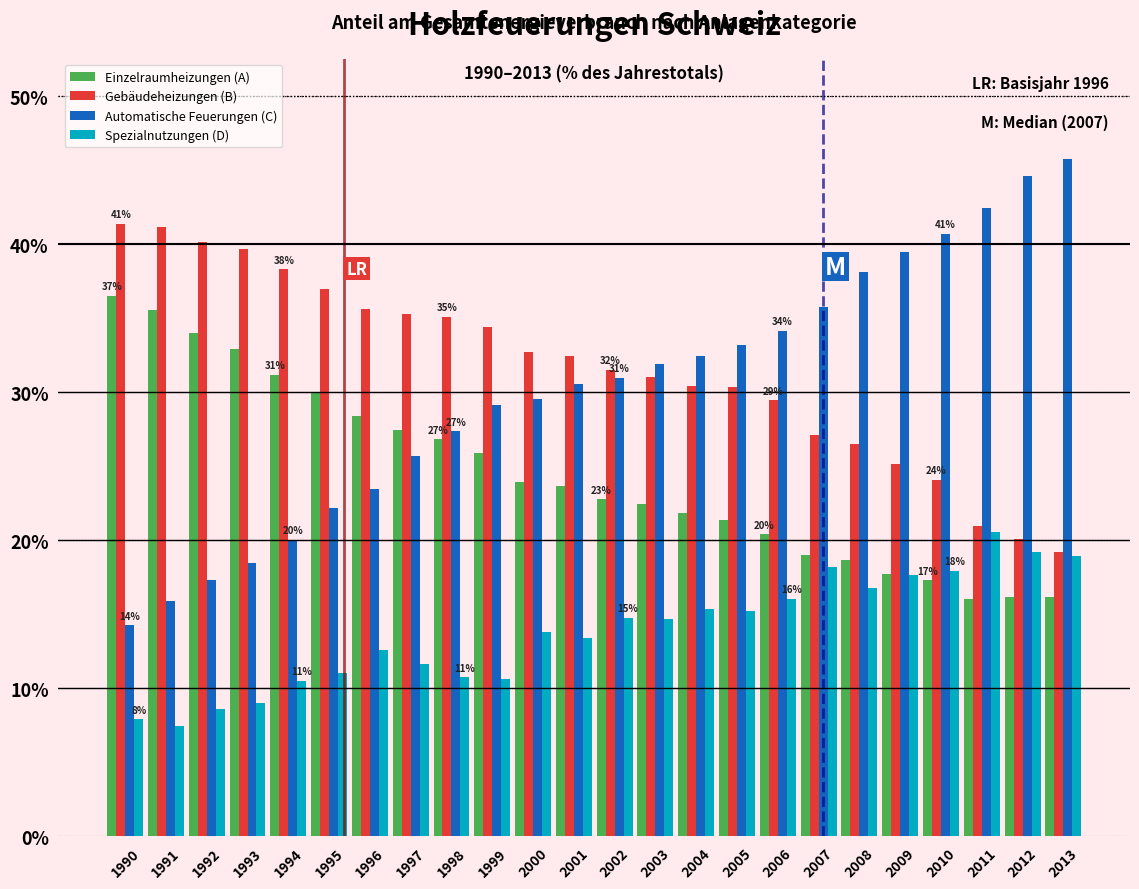

What is the approximate value of Spezialnutzungen (D) at 2007?

18.2